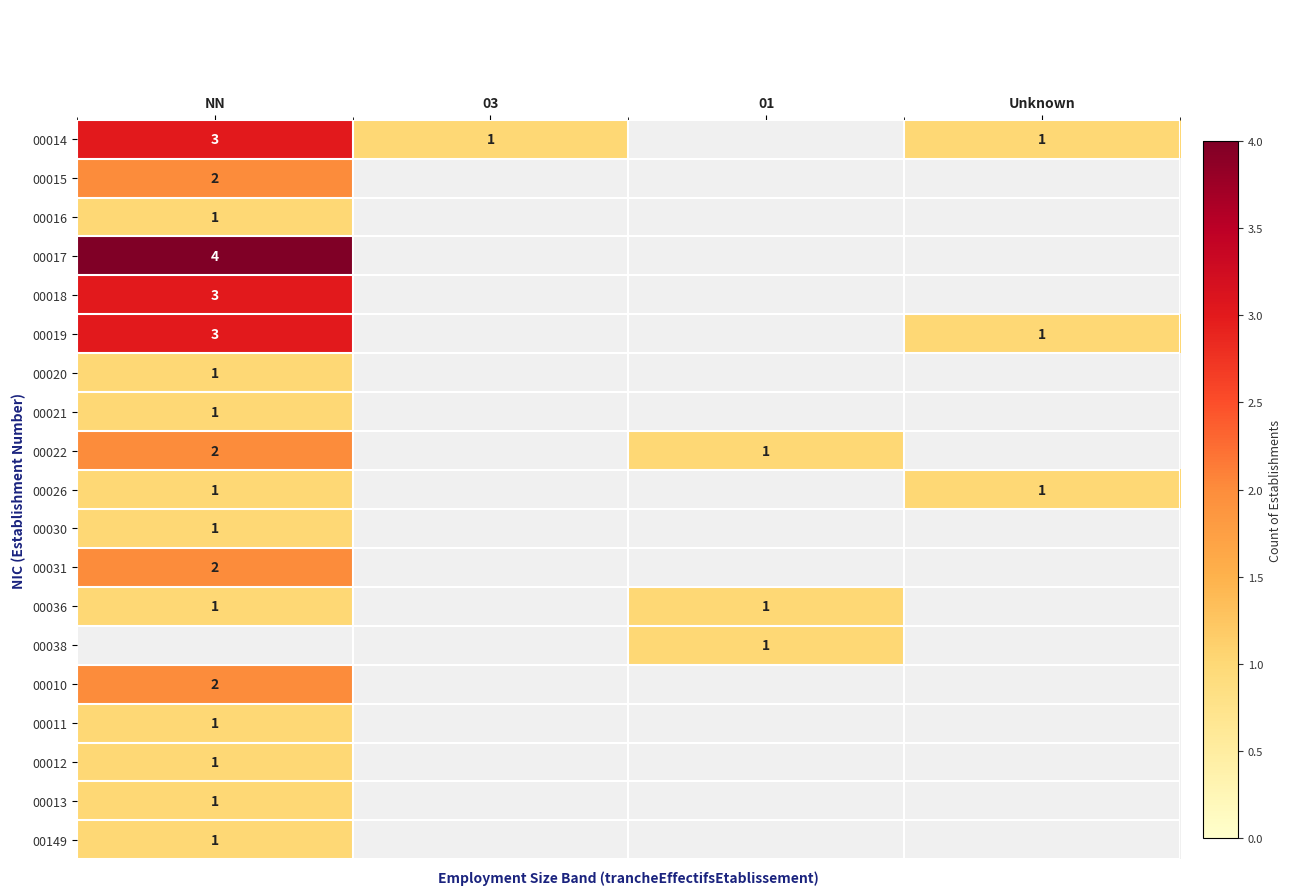

True or false: 00036 has a value of 1 at NN.

True